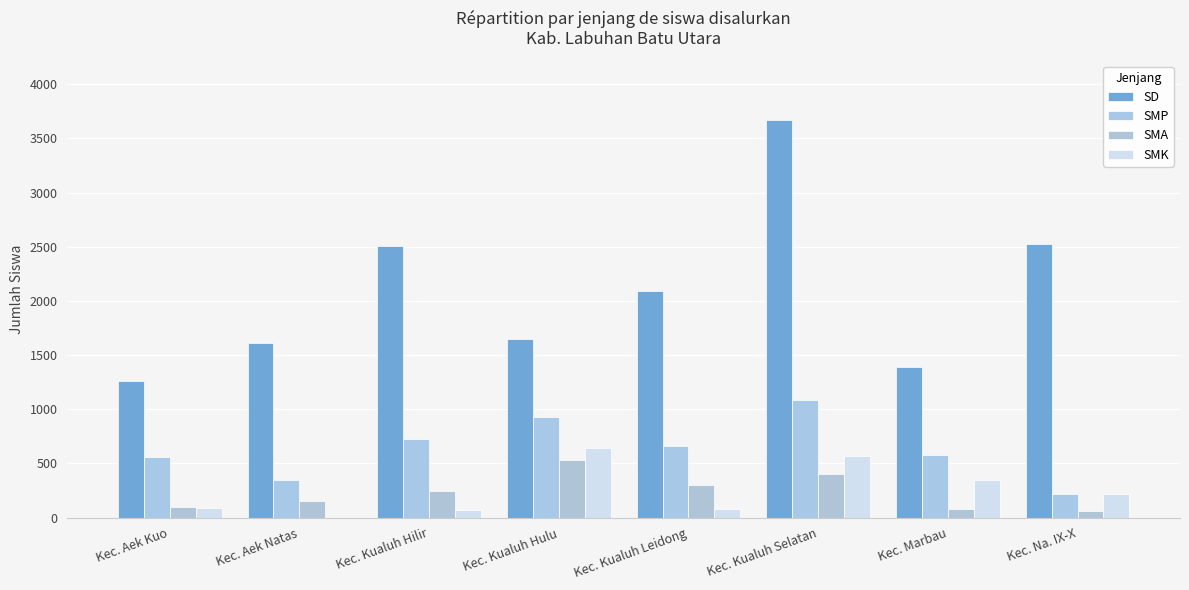

How many series are shown in this chart?

4